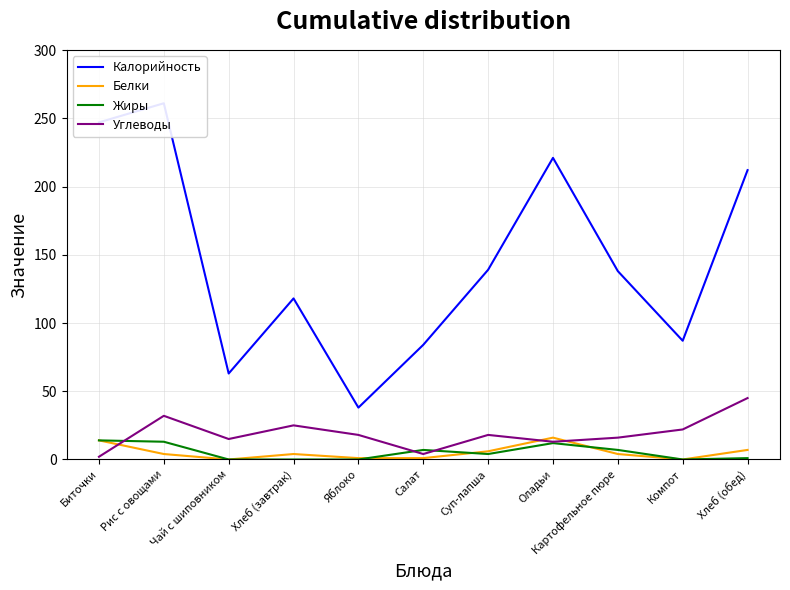

Which series has the largest total across all categories?

Калорийность